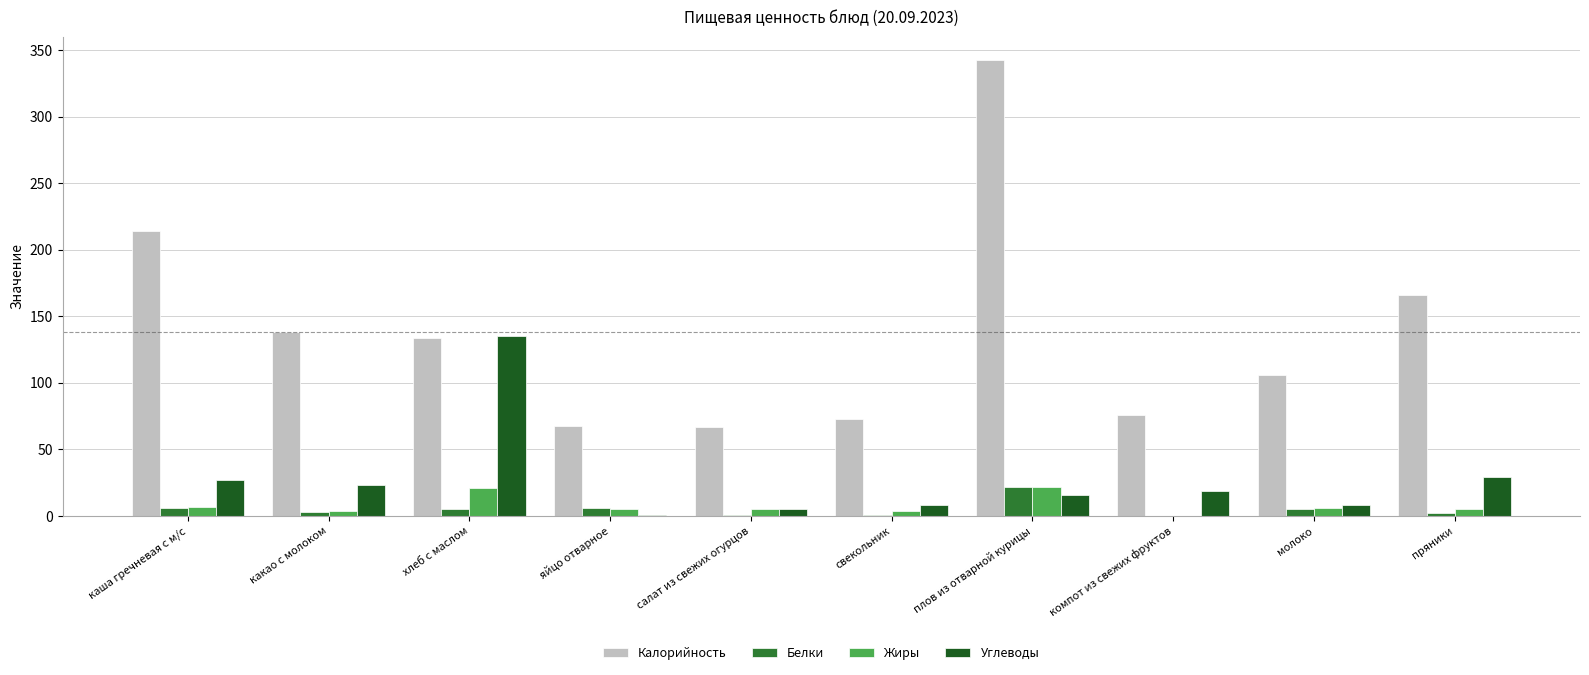

Which series has the widest spread of values?

Калорийность